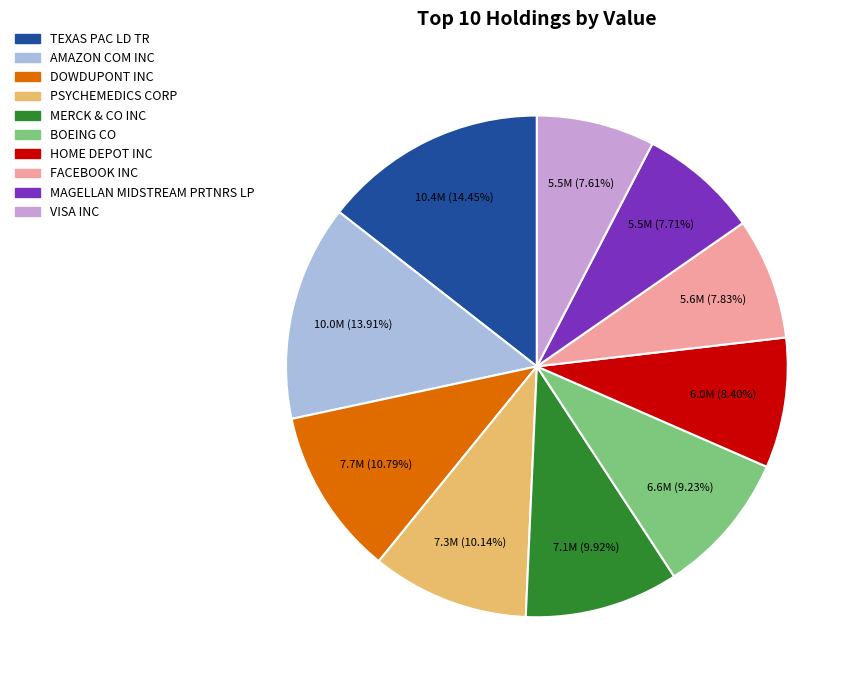

True or false: PSYCHEMEDICS CORP accounts for 10% of the total.

True